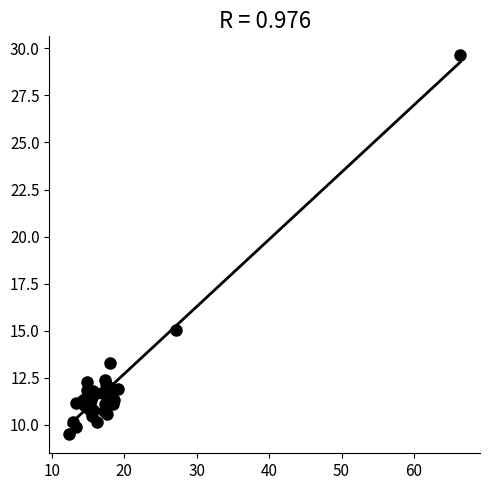

What Y value in the scatter plot is closest to 19?

15.1